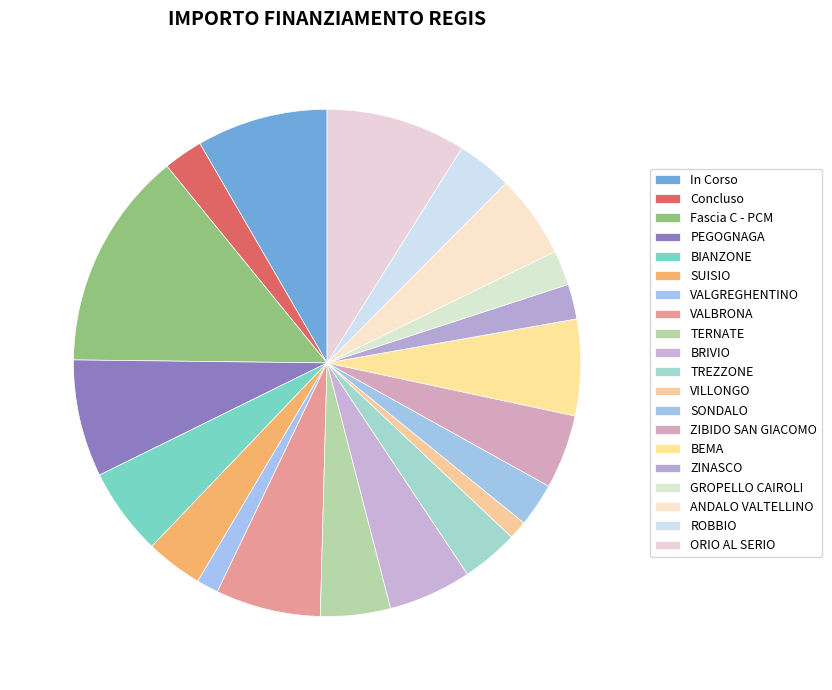

Which category has the biggest portion of the pie?

Fascia C - PCM